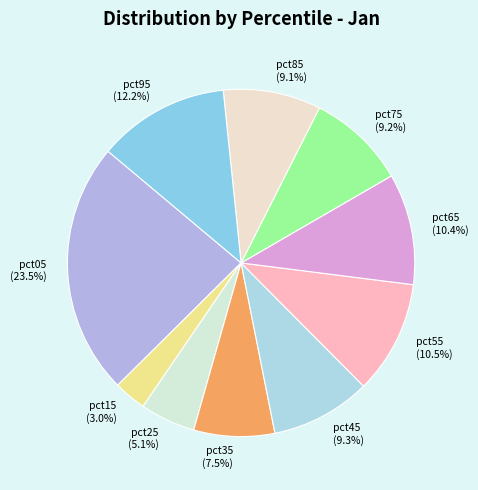

What percentage is the pct85 slice, to the nearest percent?

9%